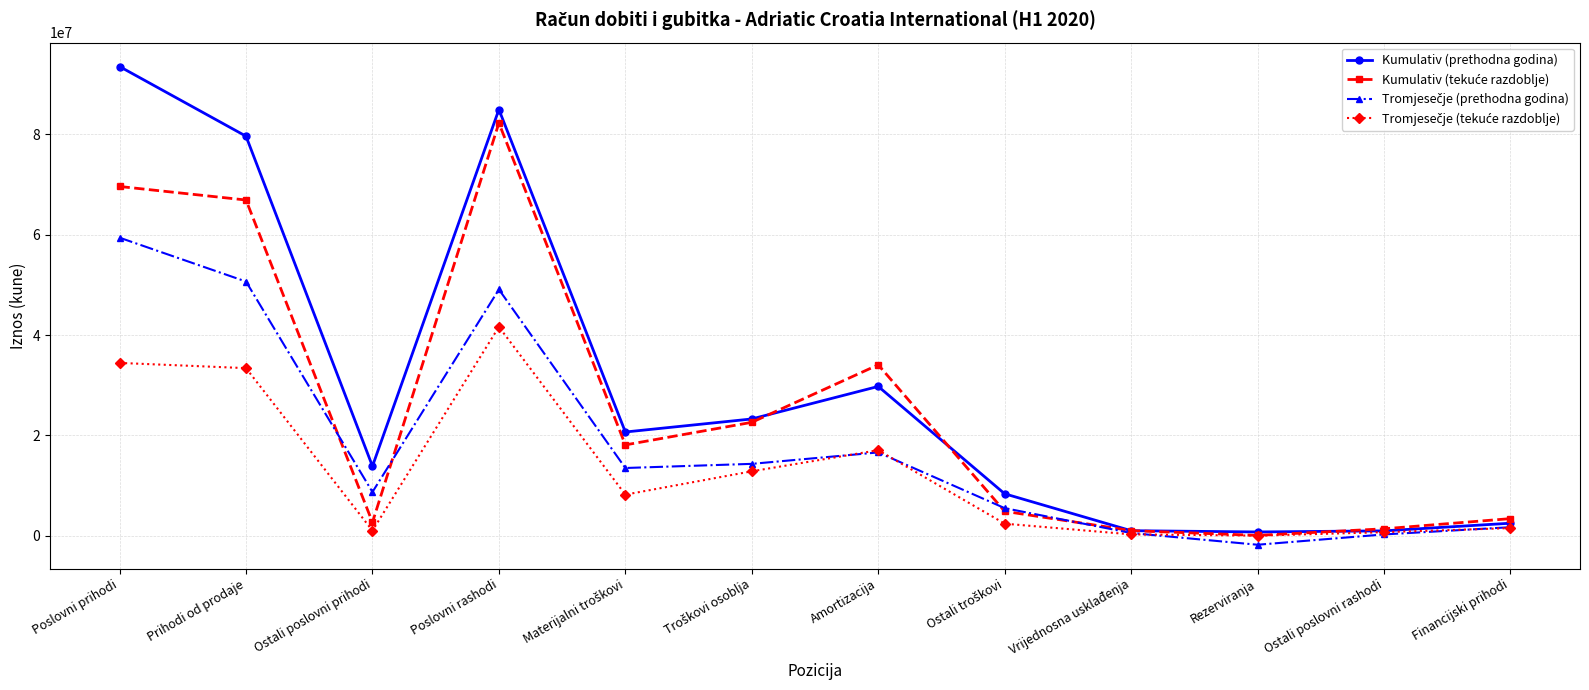

What is the label of the 10th point from the right?

Ostali poslovni prihodi